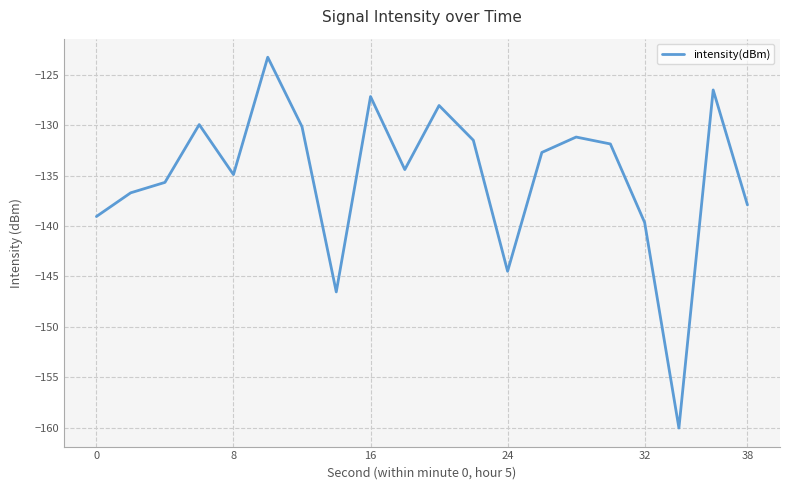

What is the minimum value shown in the chart?

-160.0